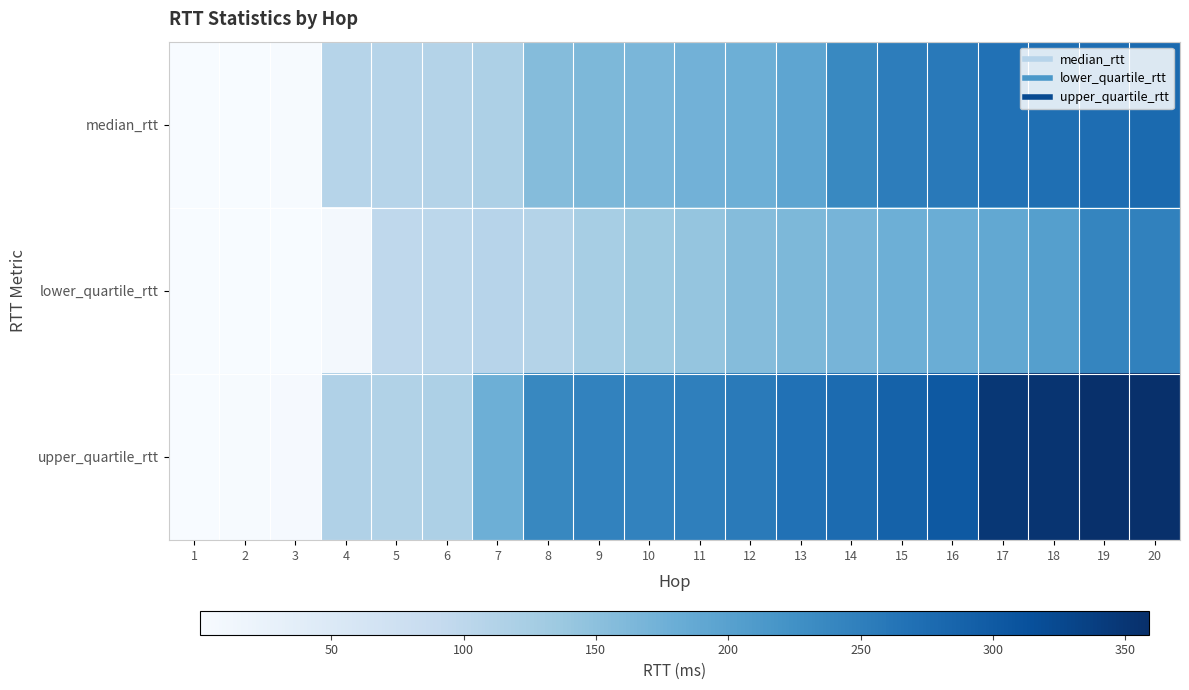

List the series in order of their peak value, lowest first.

lower_quartile_rtt, median_rtt, upper_quartile_rtt